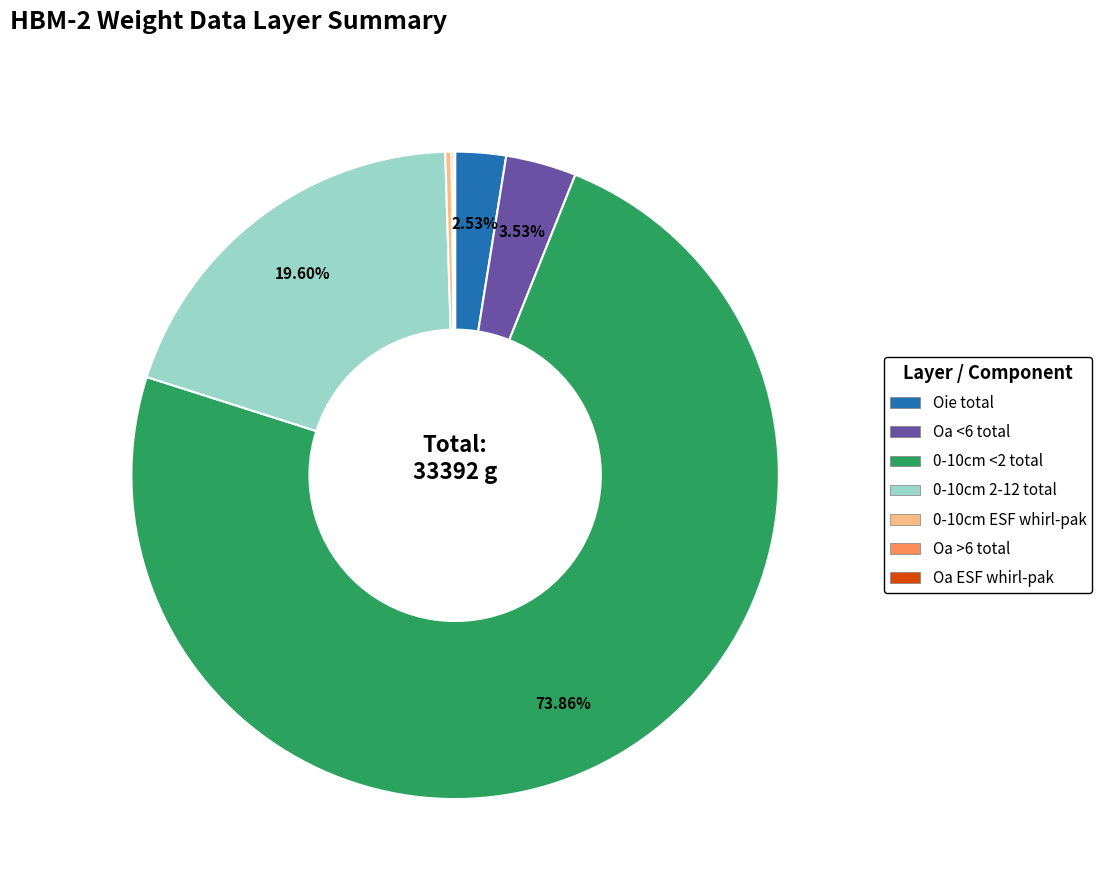

Is there a majority slice in this chart?

Yes